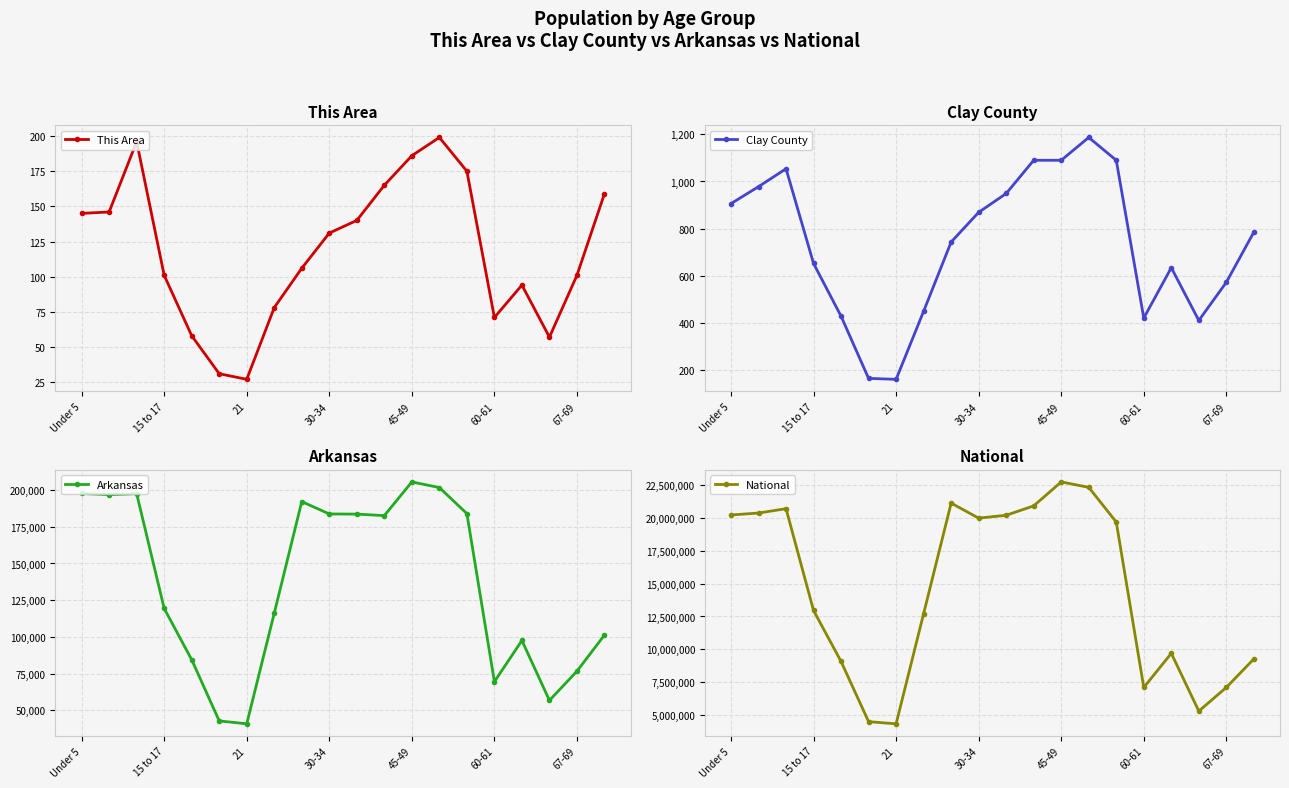

What is the approximate value of National at 21, to the nearest 50?

4354300